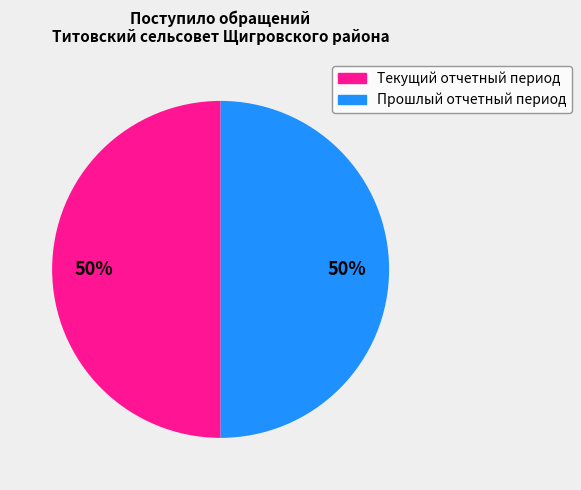

To the nearest percent, what is the average slice percentage?

50%